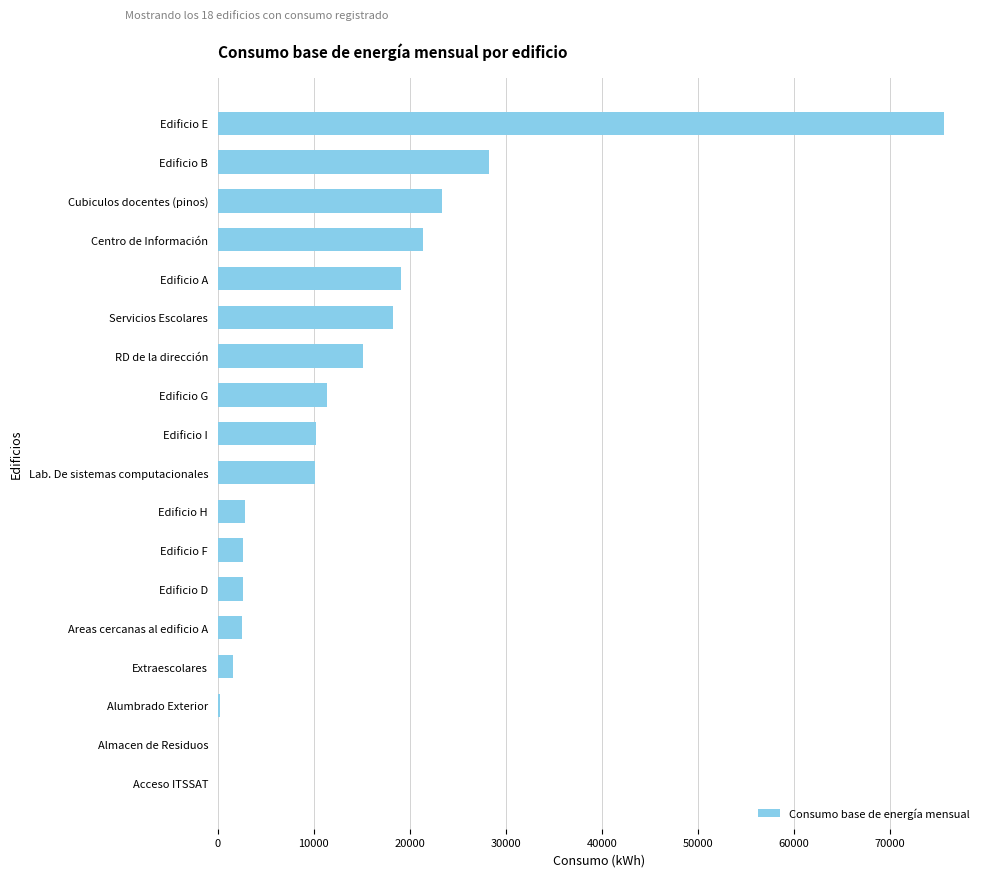

How many series are shown in this chart?

1